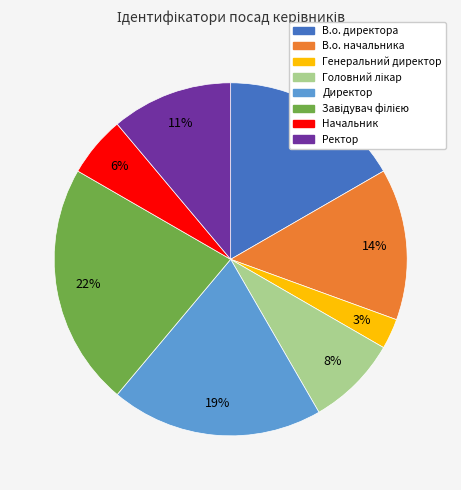

Is В.о. начальника the majority of the pie?

No